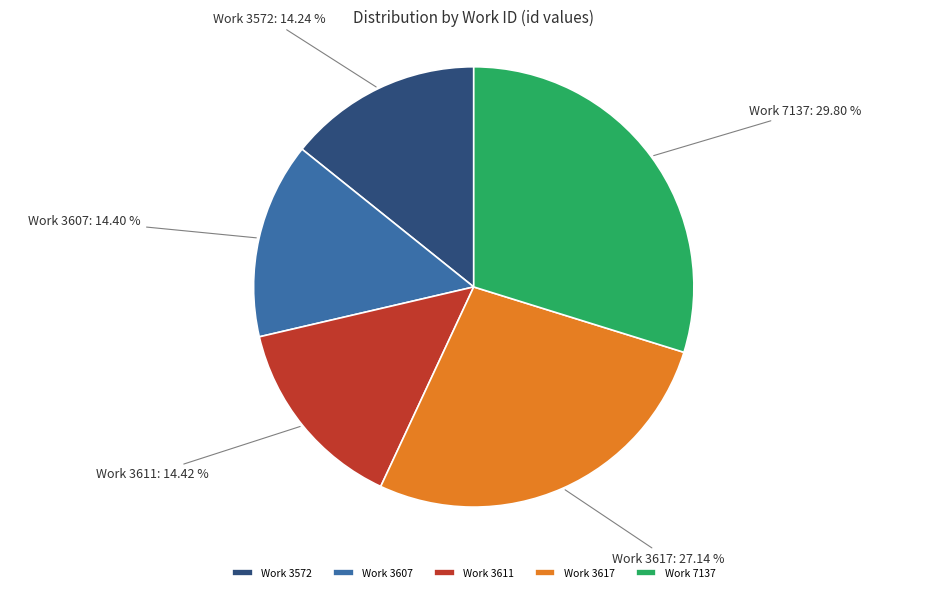

How many segments does this pie chart have?

5